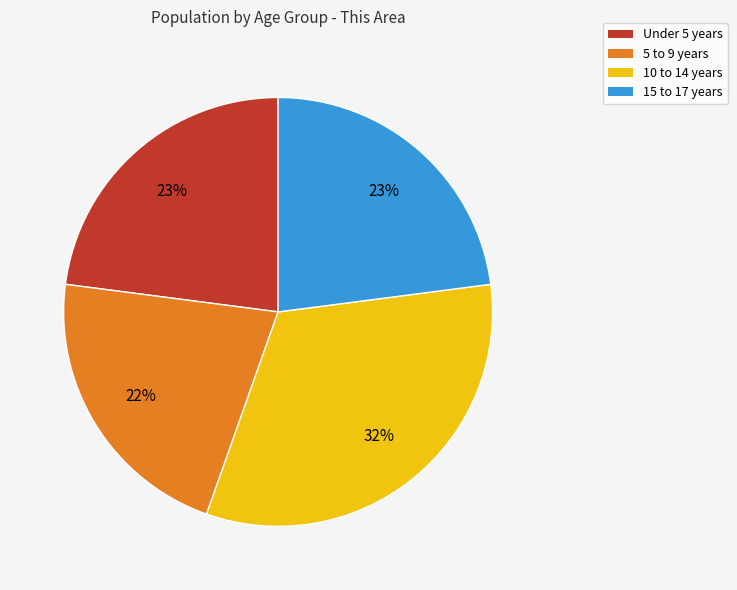

Approximately how many times larger is the value at Under 5 years compared to 15 to 17 years?

1.0